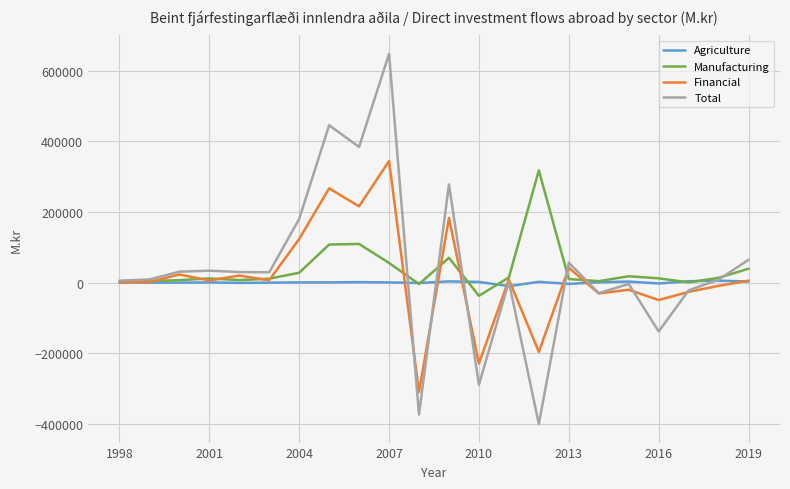

Which series has the widest spread of values?

Total